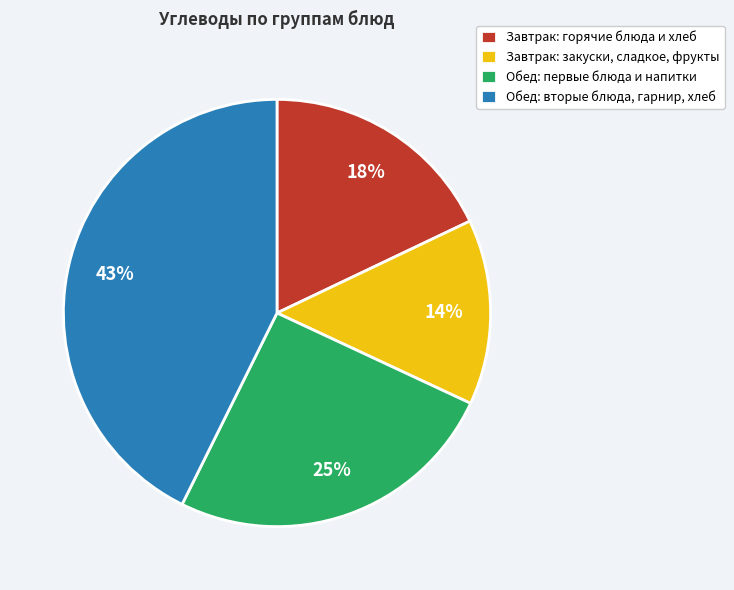

To the nearest percent, what portion does Завтрак: закуски, сладкое, фрукты represent?

14%